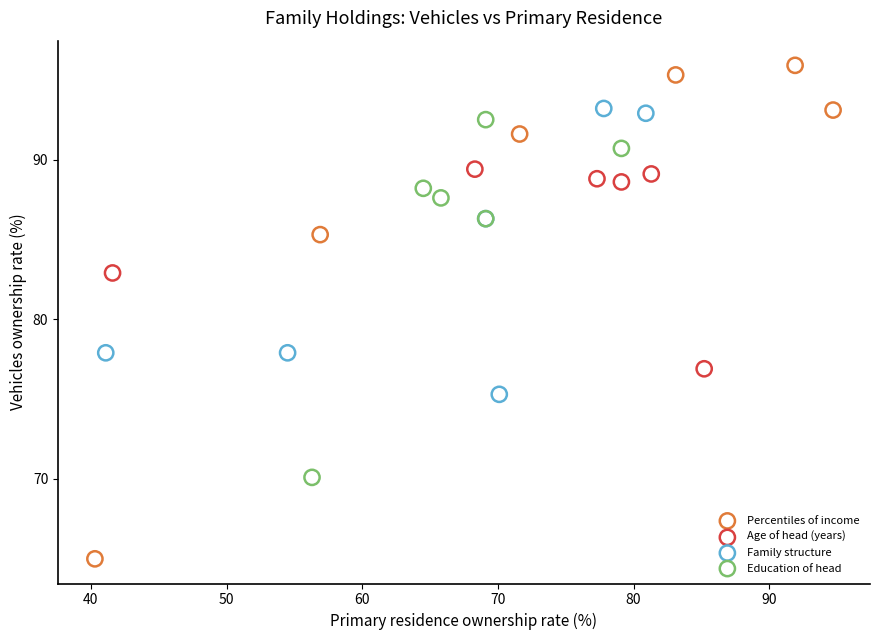

Which series contains the highest Y value?

Percentiles of income